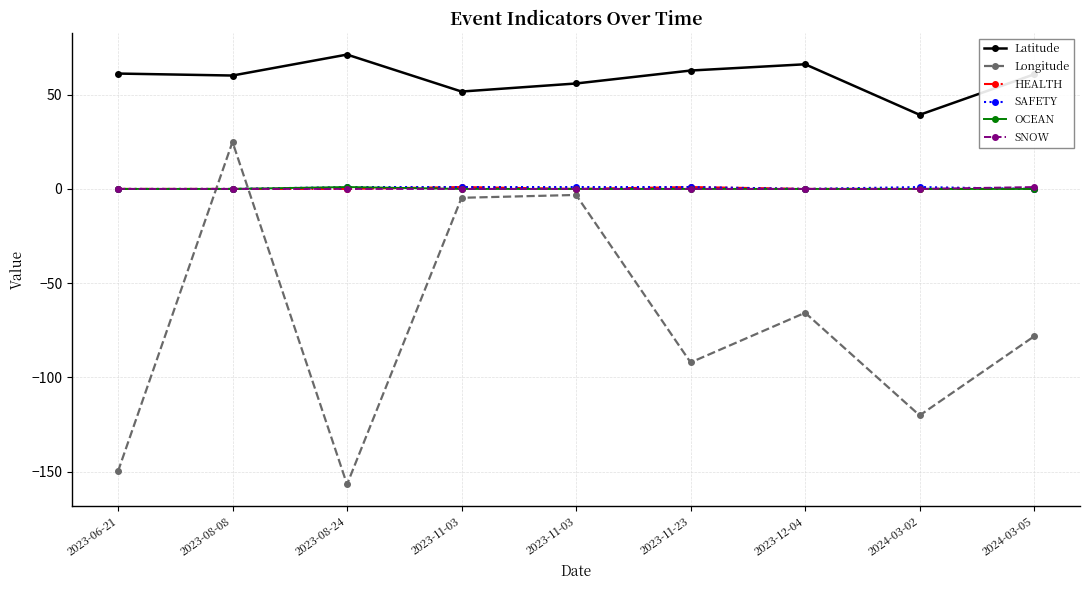

At 2023-11-03, list the series in order from smallest to largest.

Longitude, OCEAN, SNOW, HEALTH, SAFETY, Latitude